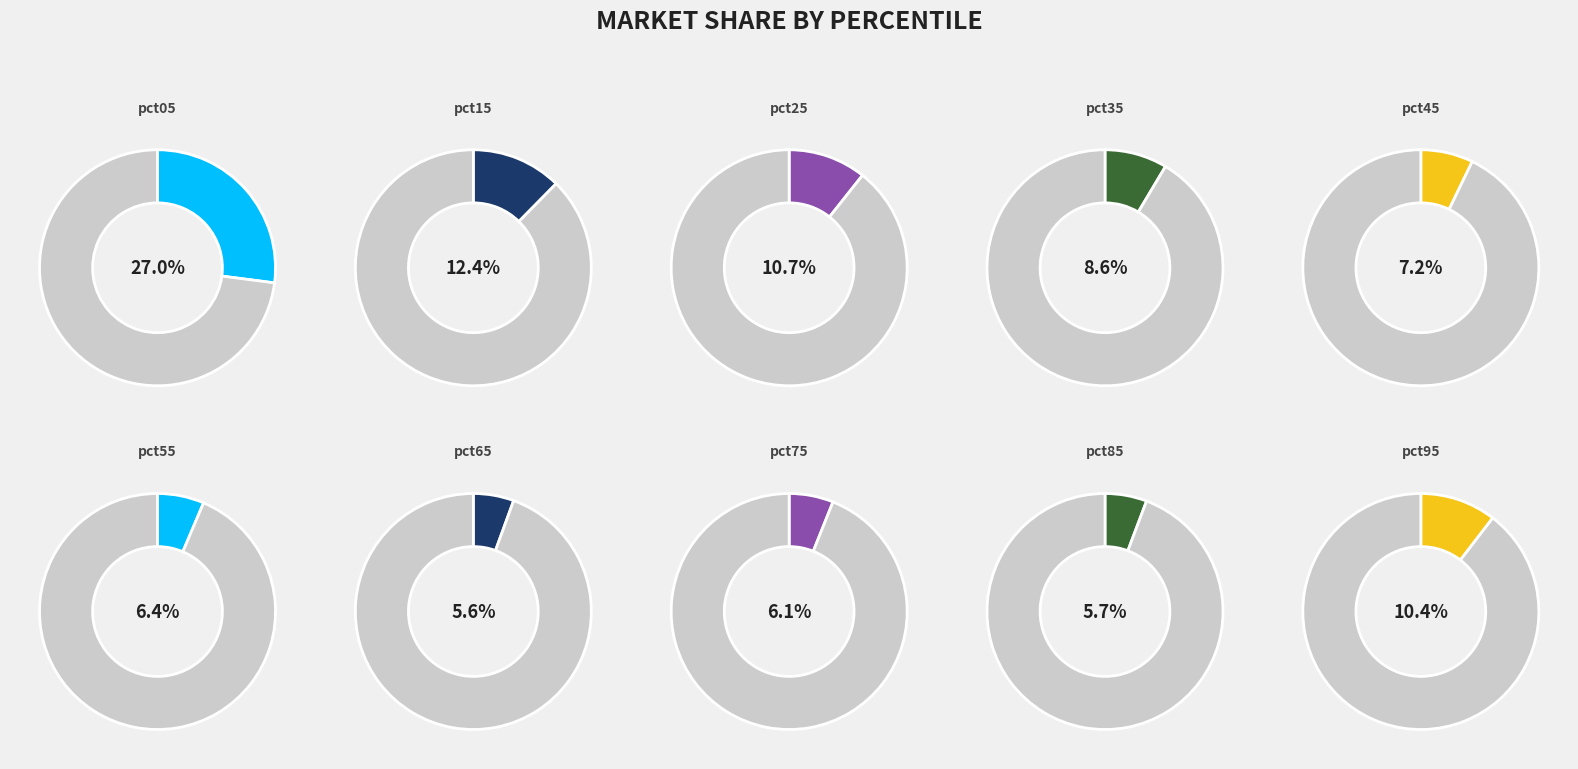

Does any single category account for the majority?

No